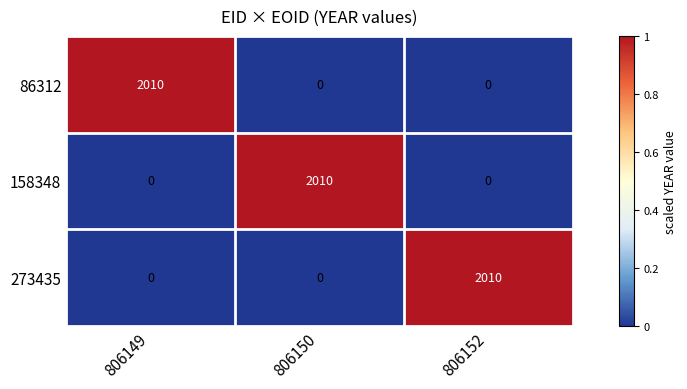

Reading left to right, what are all the values shown in this chart?

86312: 2010	0	0
158348: 0	2010	0
273435: 0	0	2010